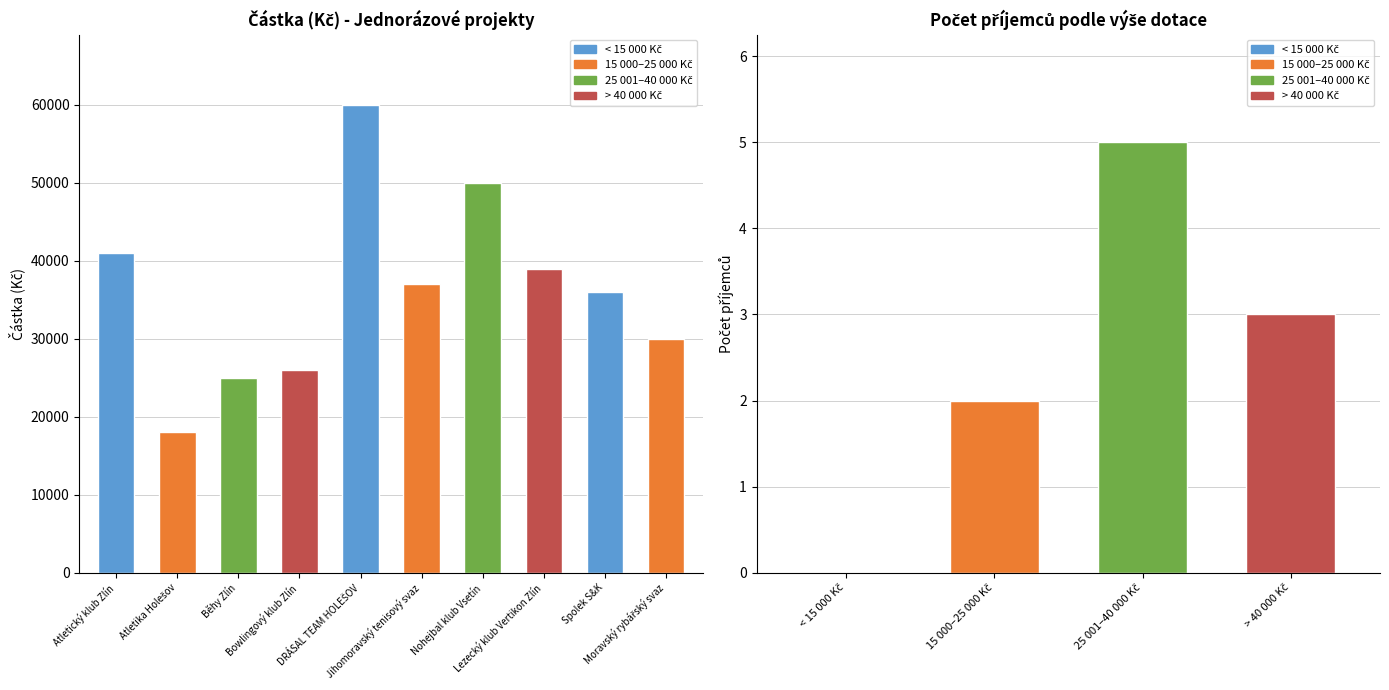

What is the minimum value shown in the chart?

18000